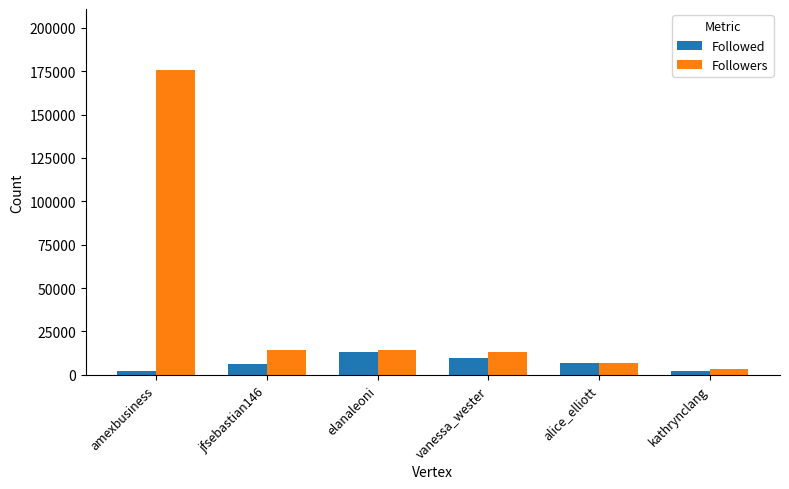

What is the sum of all Followers values?

226760